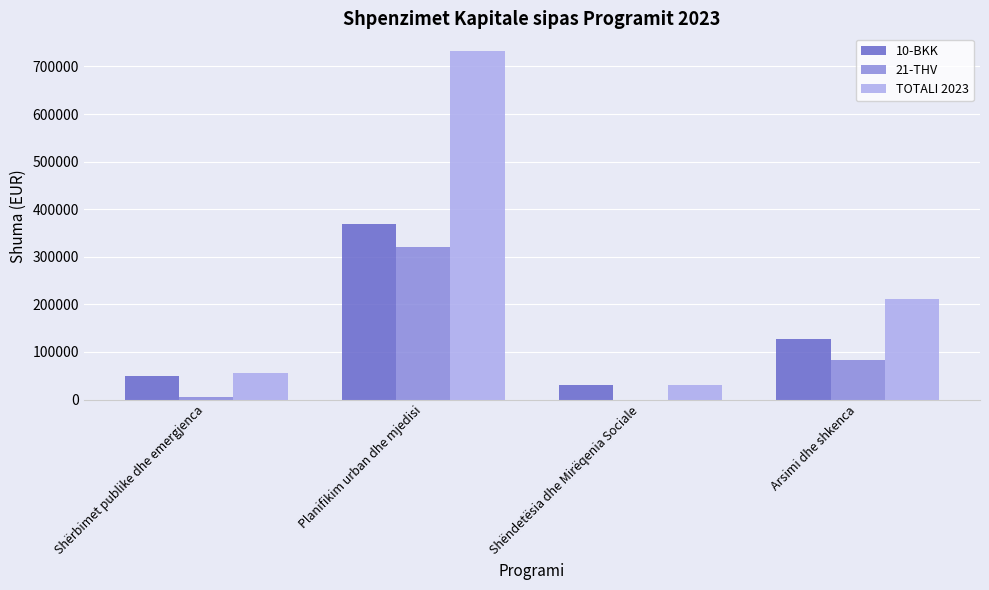

What is the sum of all 10-BKK values?

576471